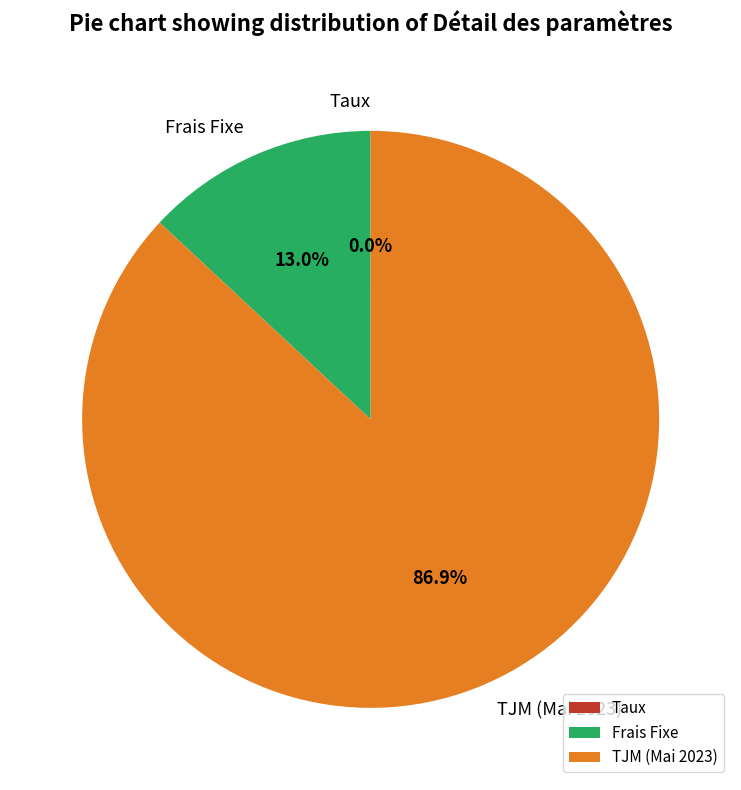

Which slice is the largest?

TJM (Mai 2023)